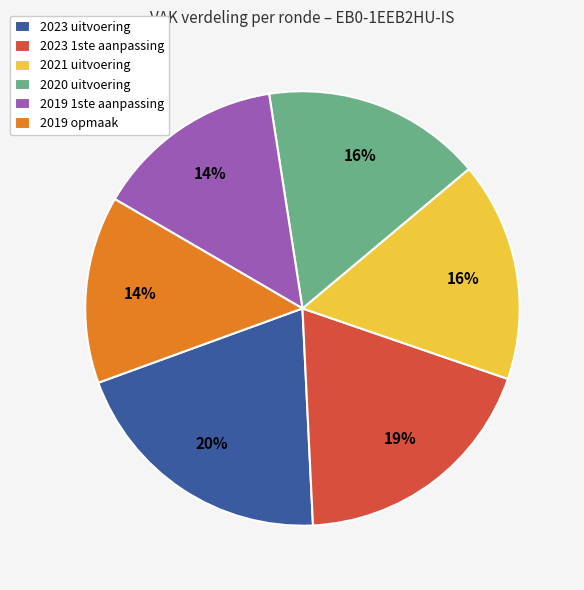

Combined, do 2021 uitvoering and 2019 opmaak account for over 50%?

No